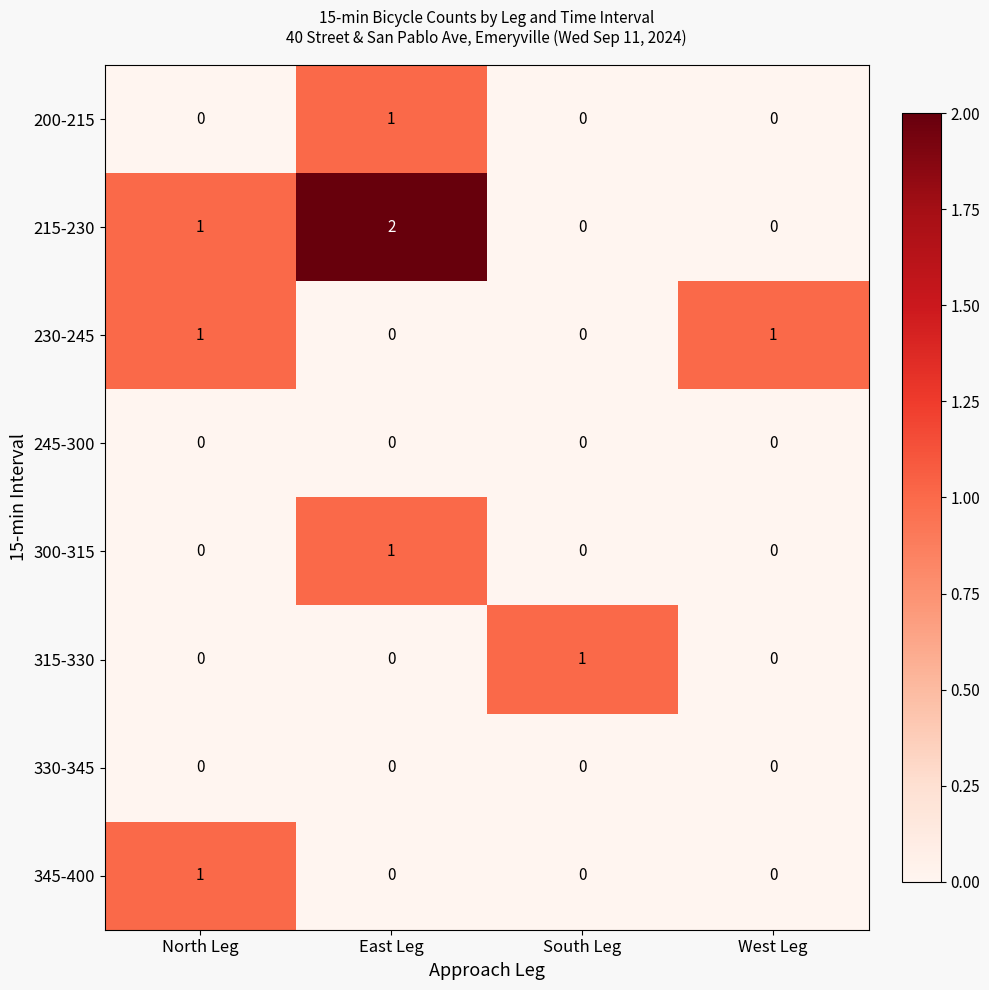

Which series has the largest range (max minus min)?

215-230